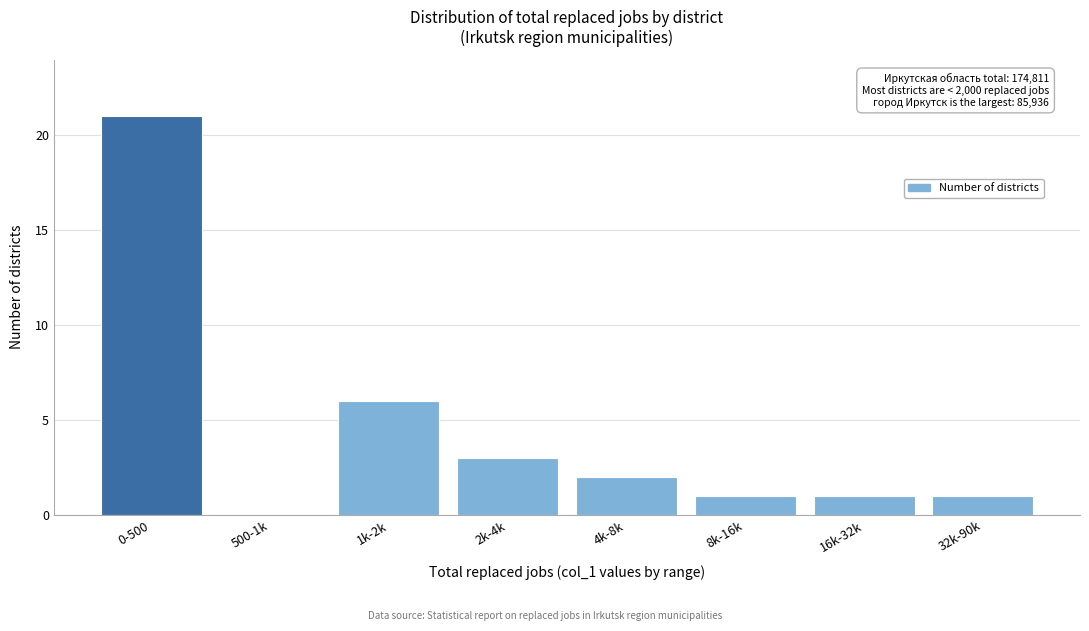

Reading left to right, extract all data points from this chart.

0-500=21	500-1k=0	1k-2k=6	2k-4k=3	4k-8k=2	8k-16k=1	16k-32k=1	32k-90k=1